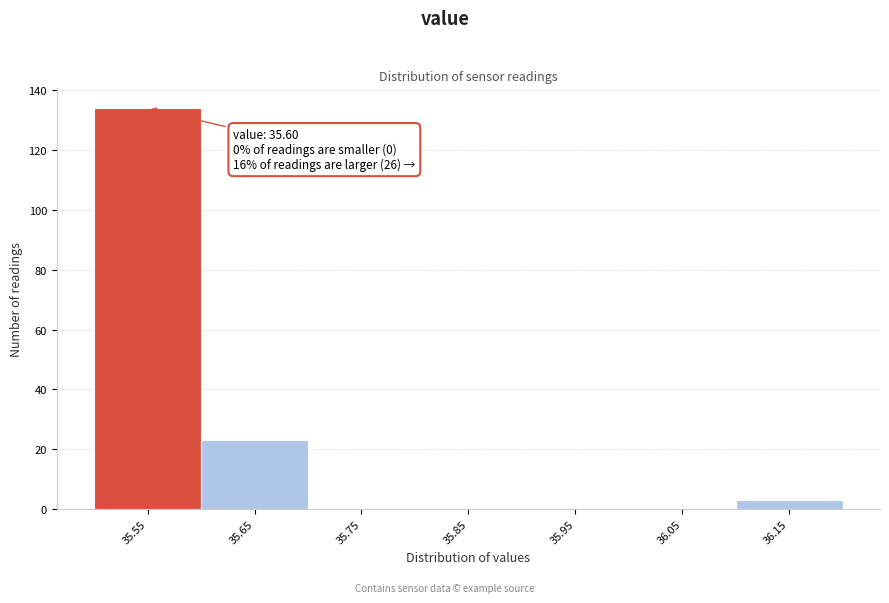

Reading left to right, what are all the values shown in this chart?

35.55=134	35.65=23	35.75=0	35.85=0	35.95=0	36.05=0	36.15=3